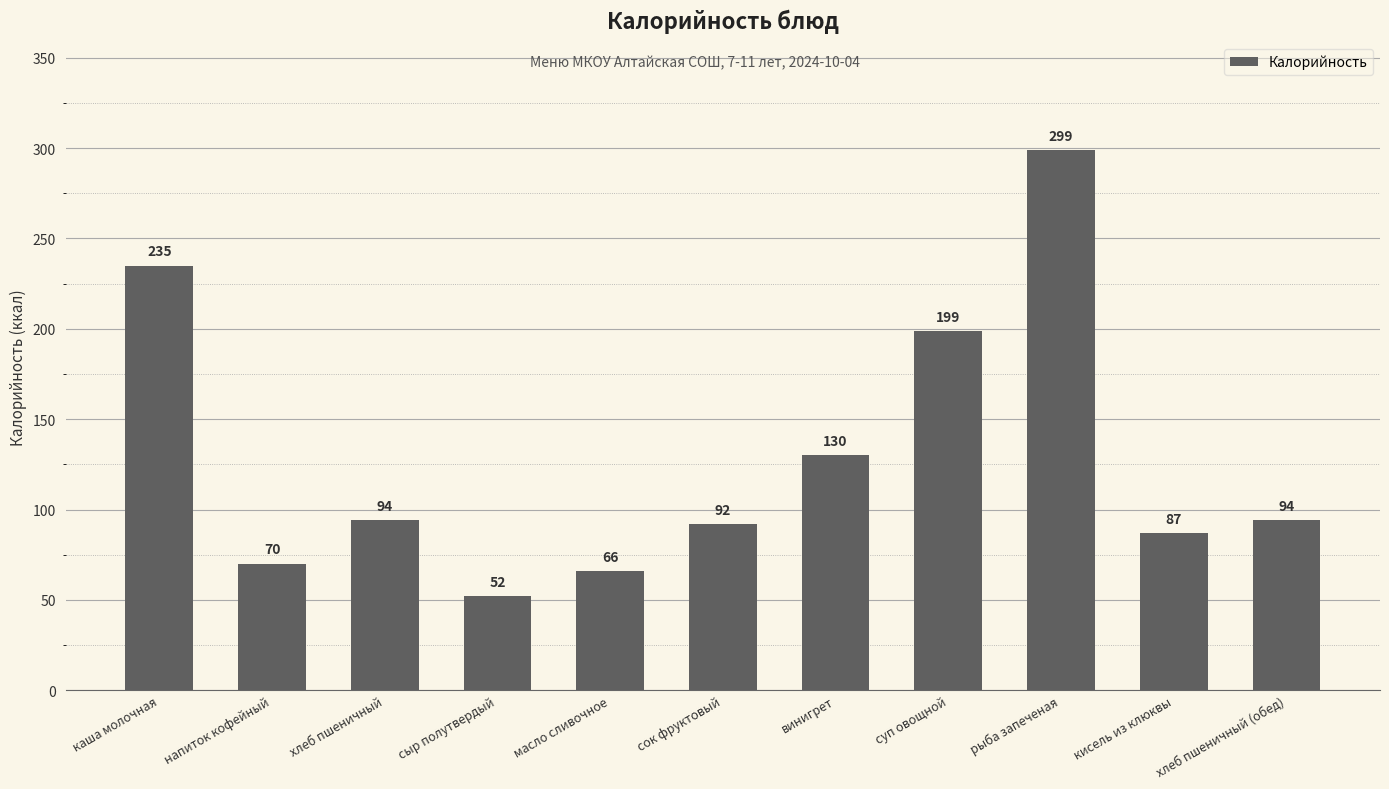

Is it true that the value at суп овощной is 56.2?

False